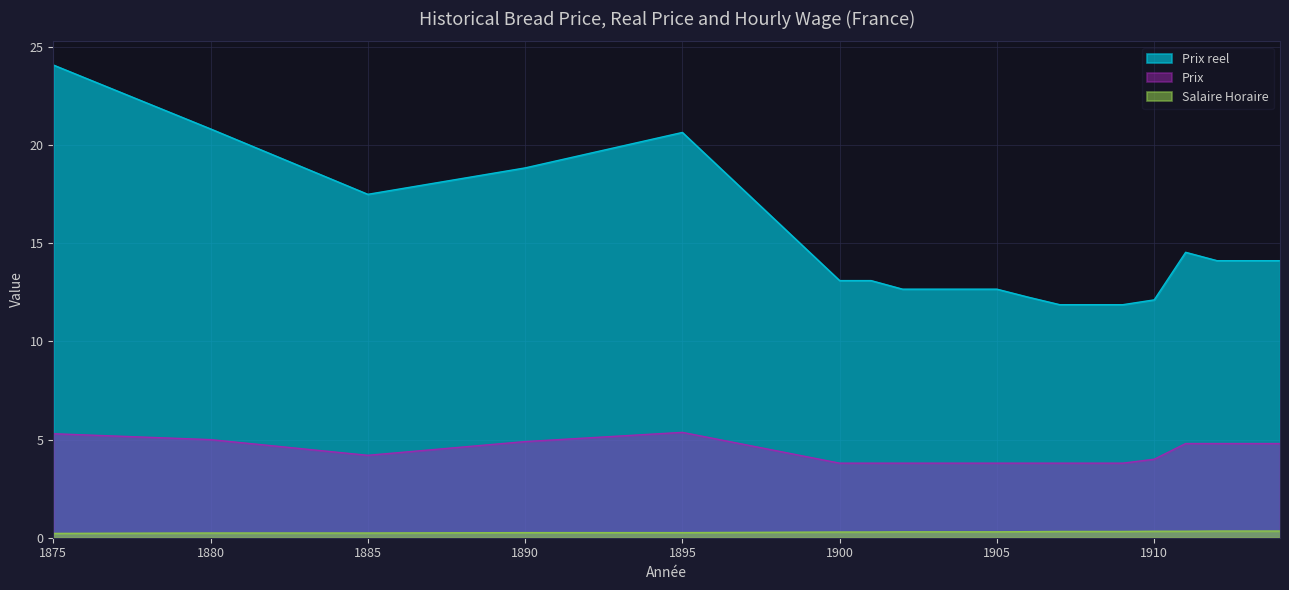

Rank the series by their maximum value, from highest to lowest.

Prix reel, Prix, Salaire Horaire